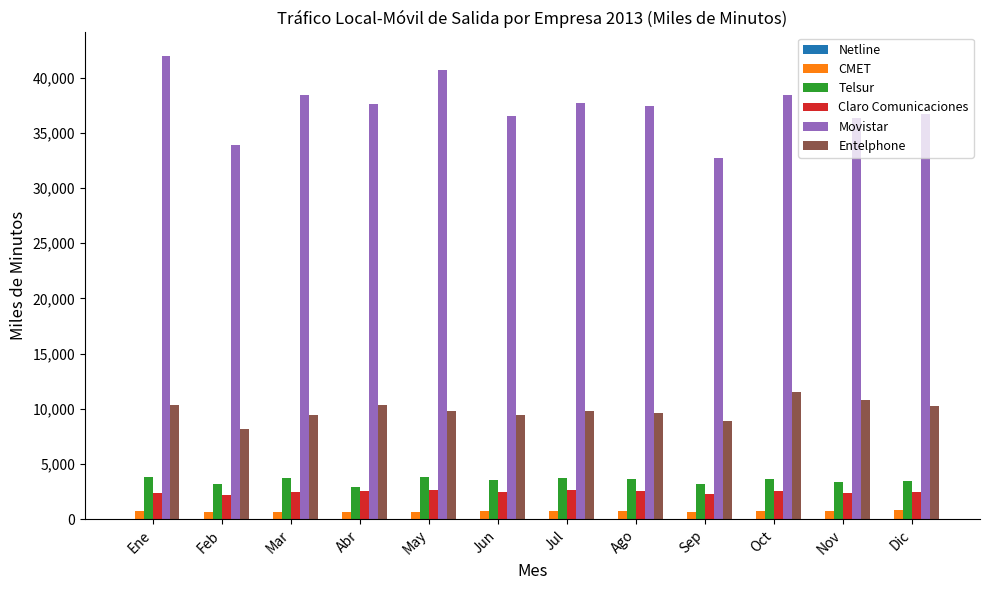

At which category does the chart reach its peak across all series?

Ene